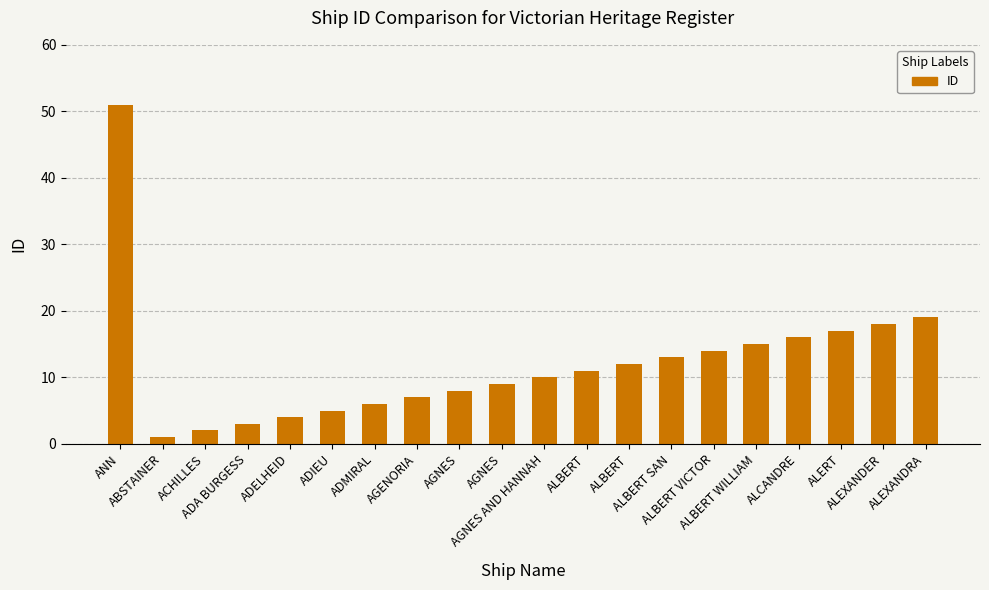

How many series are shown in this chart?

1